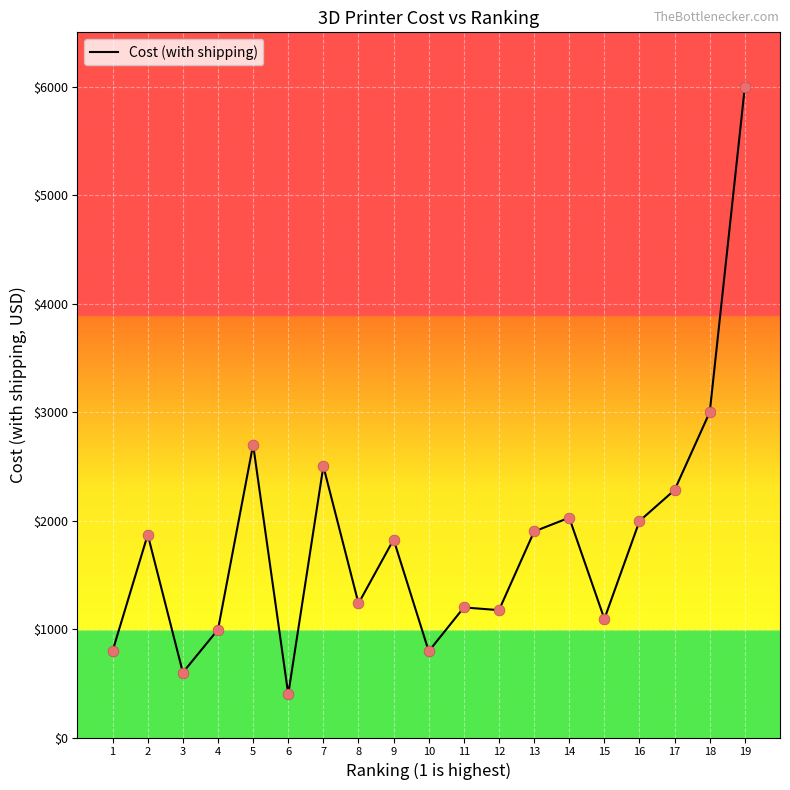

Which has a higher value, 10 or 3?

10